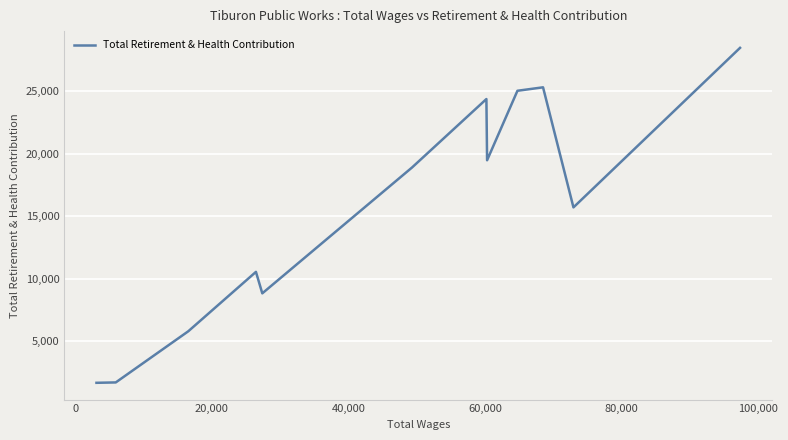

True or false: the data has more than 1 interior local peaks.

True